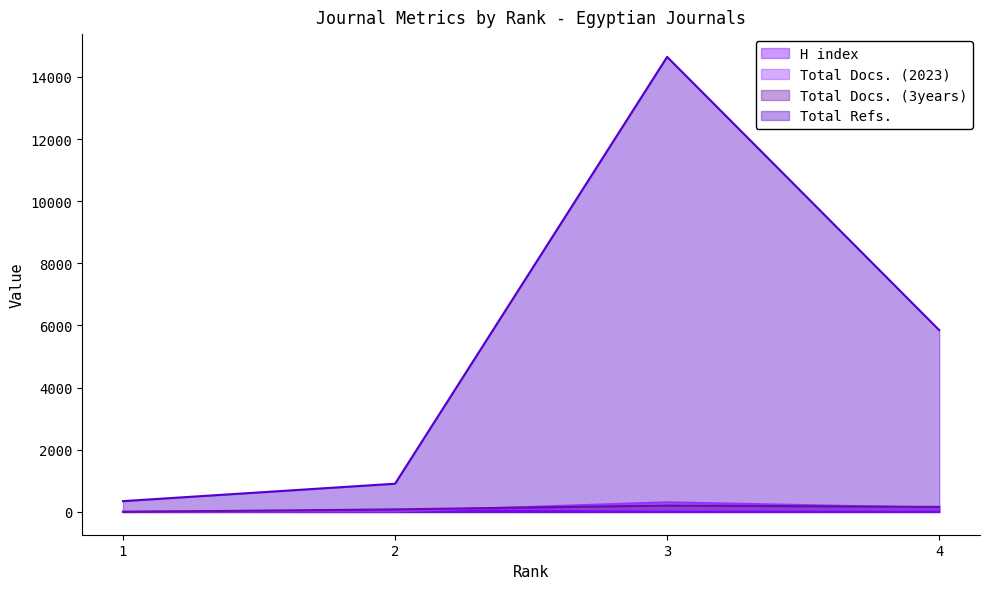

At which category does the chart reach its minimum across all series?

1